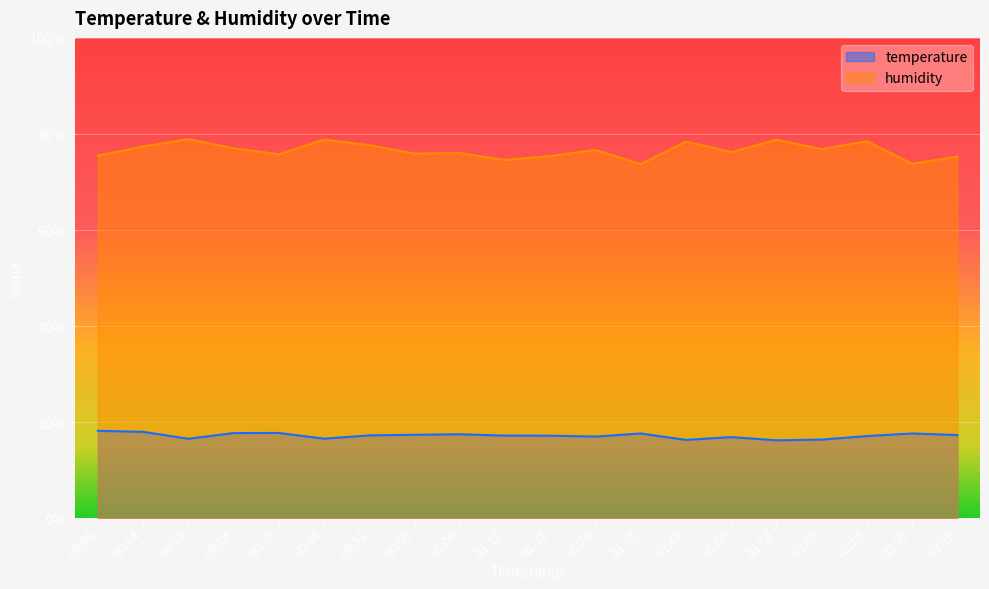

At which category is the sum across all series the highest?

02:13